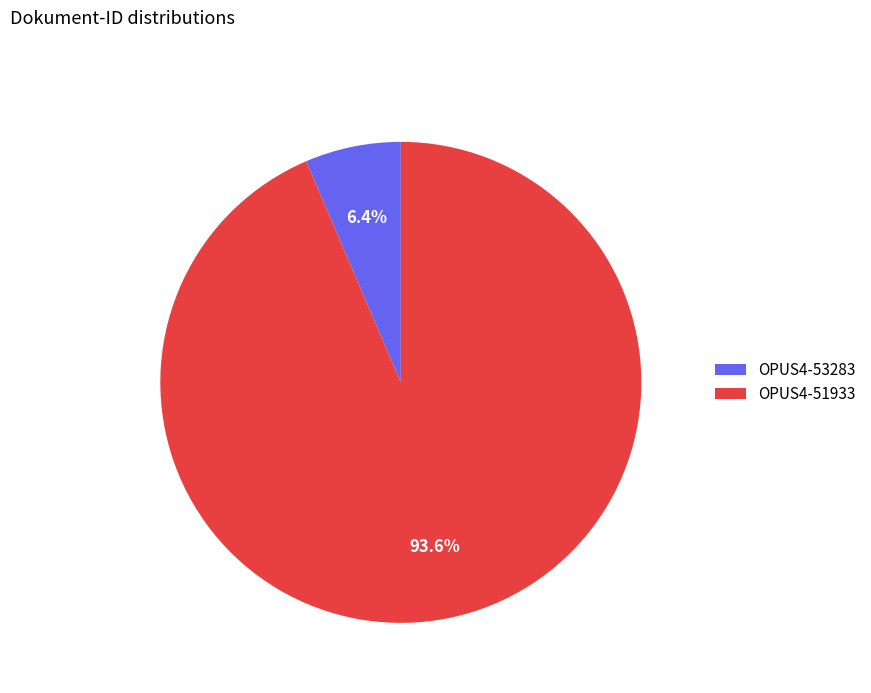

Which category has the smallest portion of the pie?

OPUS4-53283